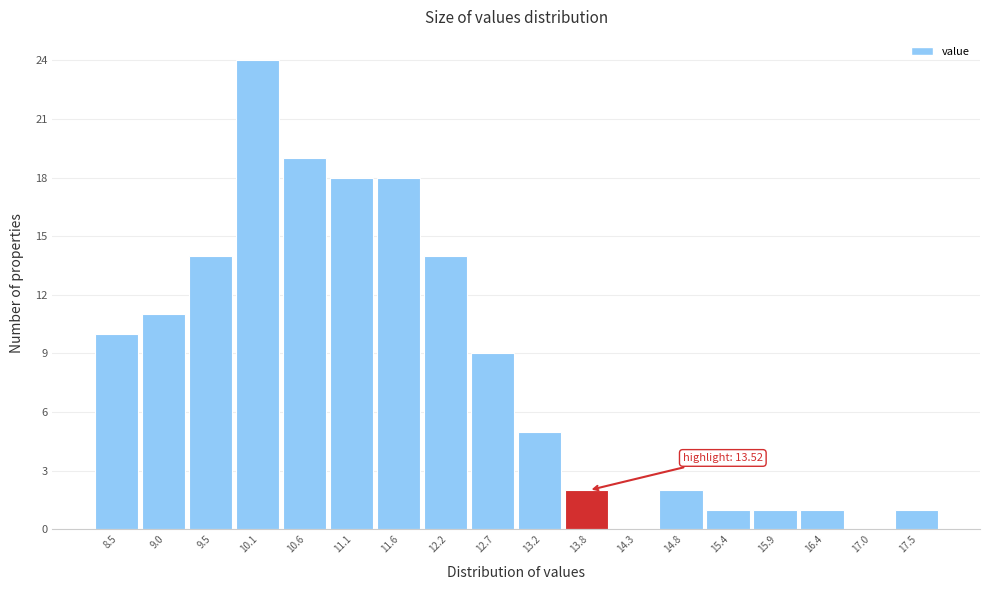

Over which range of the x-axis is the bar tallest?

9.8 to 10.3